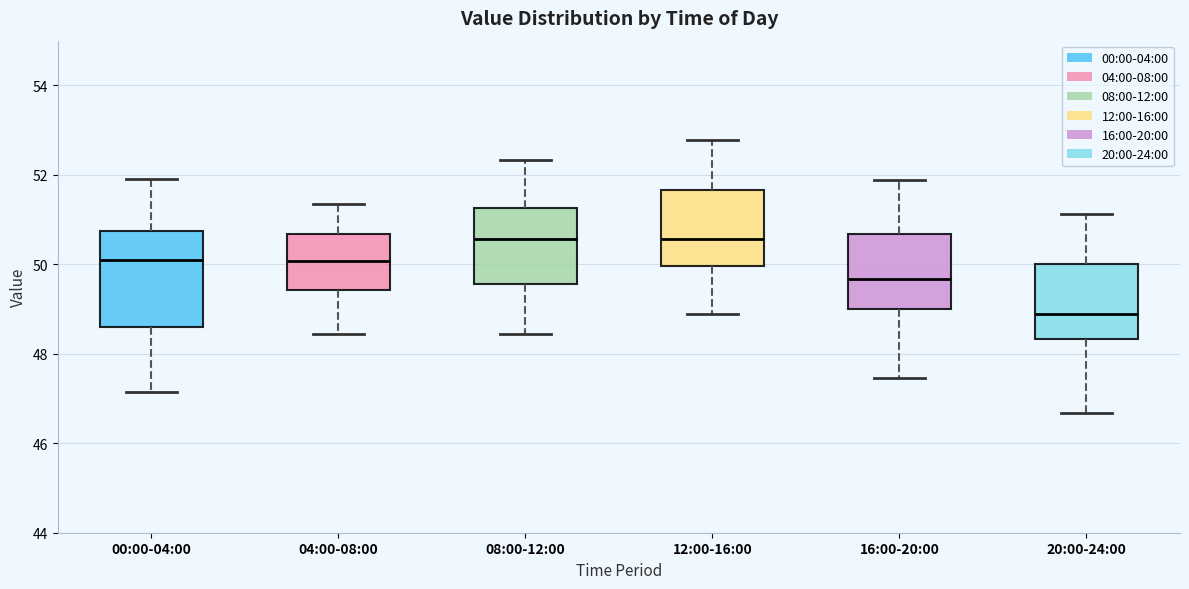

Where is the lower edge of the box for 12:00-16:00 on the y-axis? The values are not printed on the chart, so give them approximately, as read against the axis.

50.0